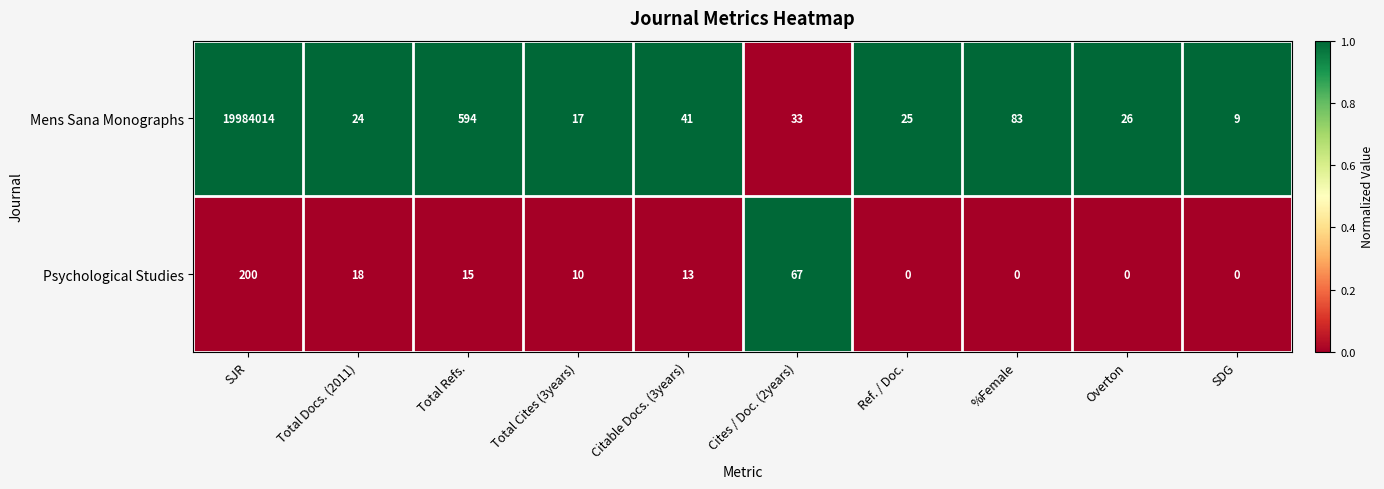

Count the number of categories in the chart.

10